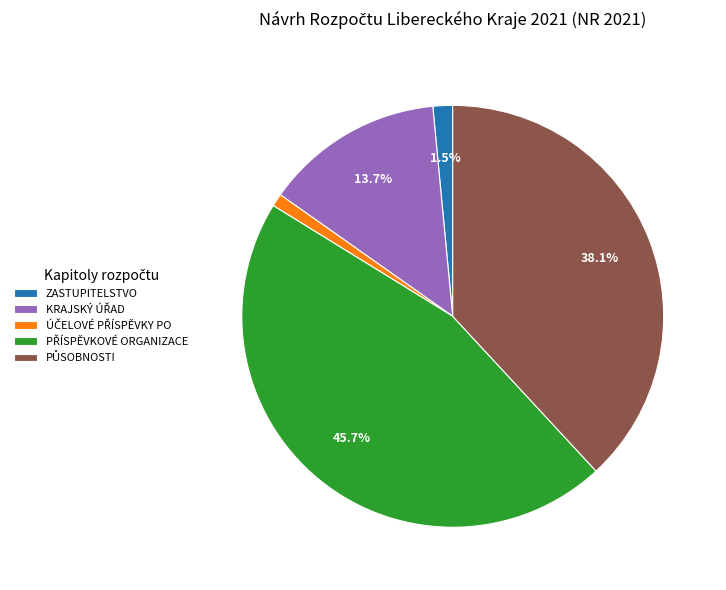

Does ZASTUPITELSTVO account for over 50% of the chart?

No